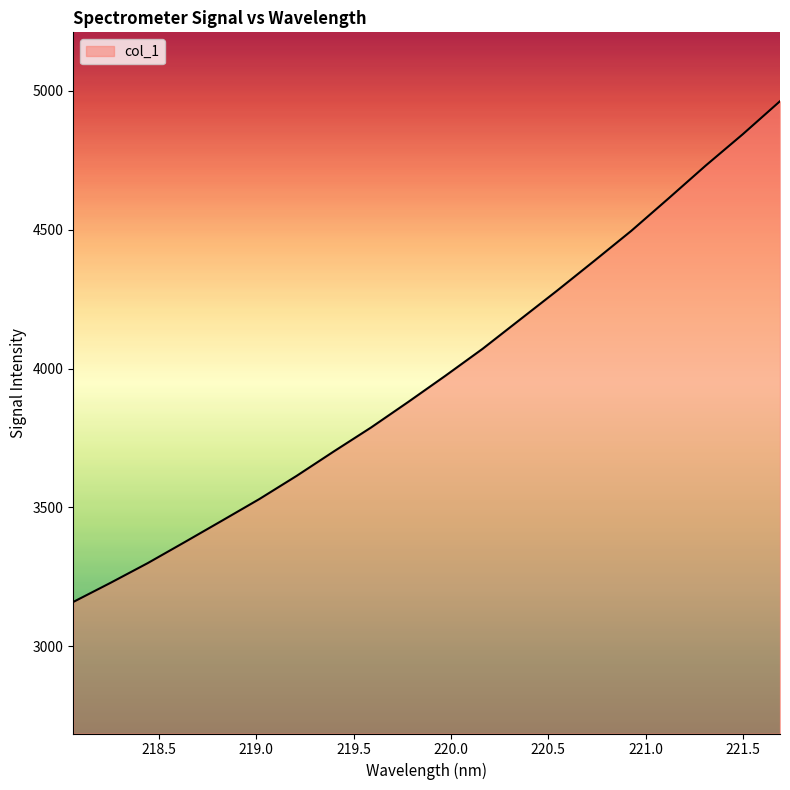

Does the chart display data point markers on the line(s)?

No